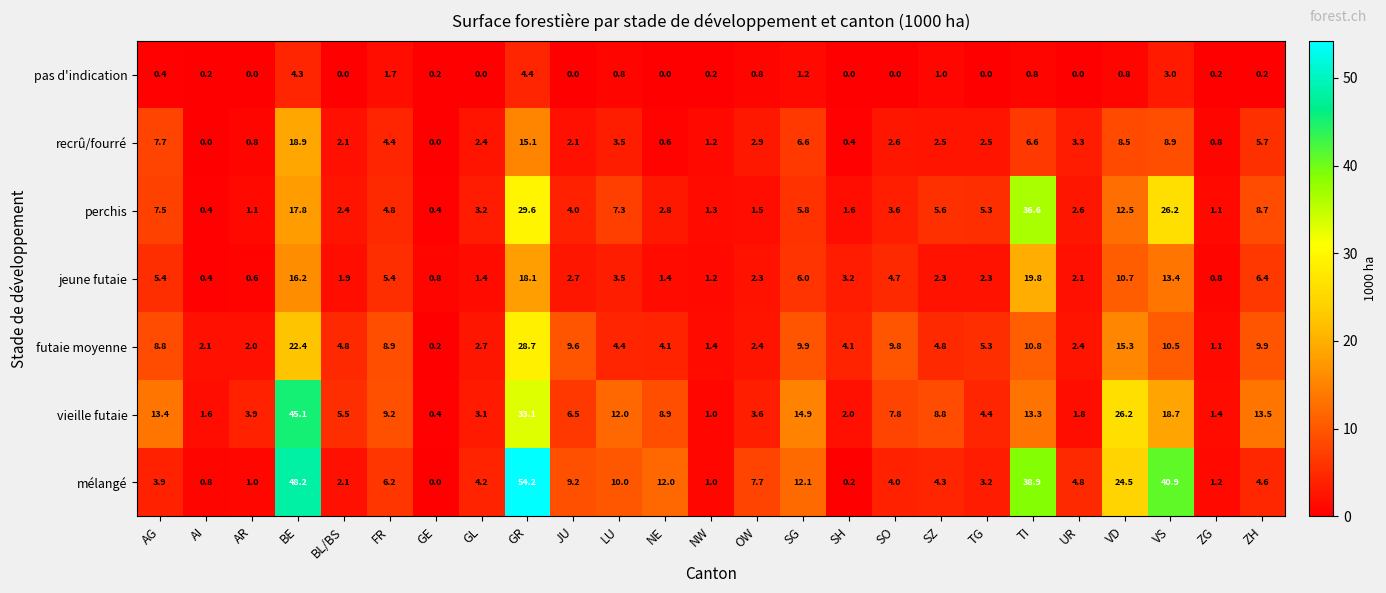

What is the sum of all mélangé values?

299.2